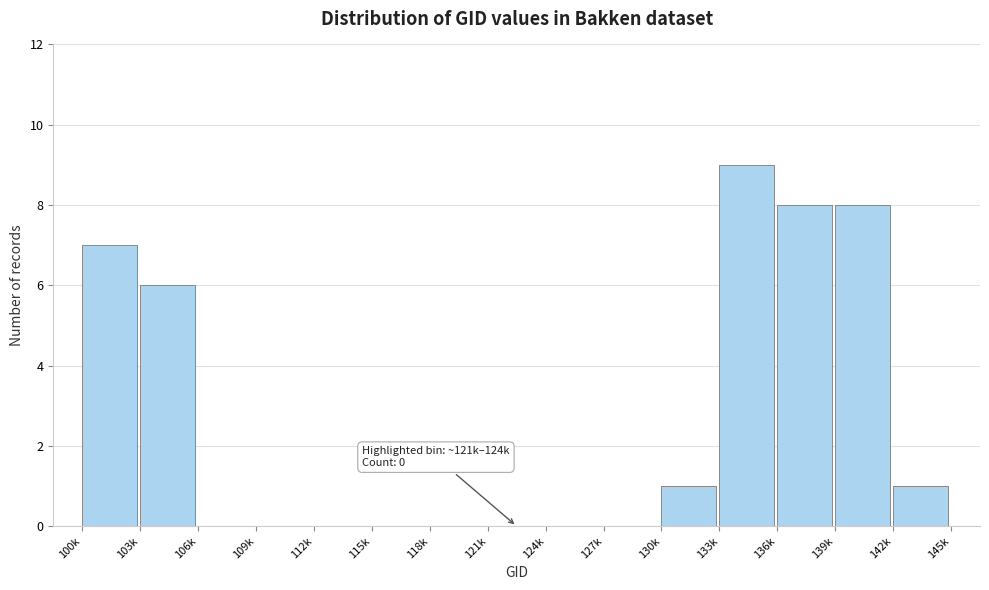

Reading left to right, list all the values displayed in this chart.

100k=7	103k=6	106k=0	109k=0	112k=0	115k=0	118k=0	121k=0	124k=0	127k=0	130k=1	133k=9	136k=8	139k=8	142k=1